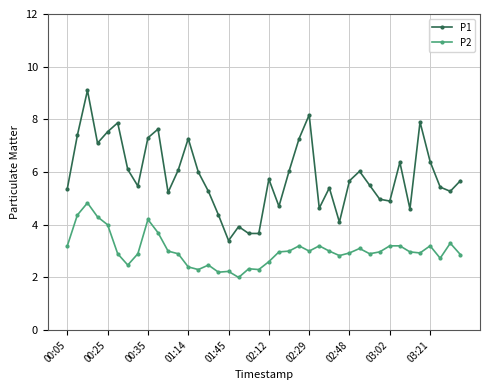

True or false: P2 has more than 0 points higher than both neighbors.

True